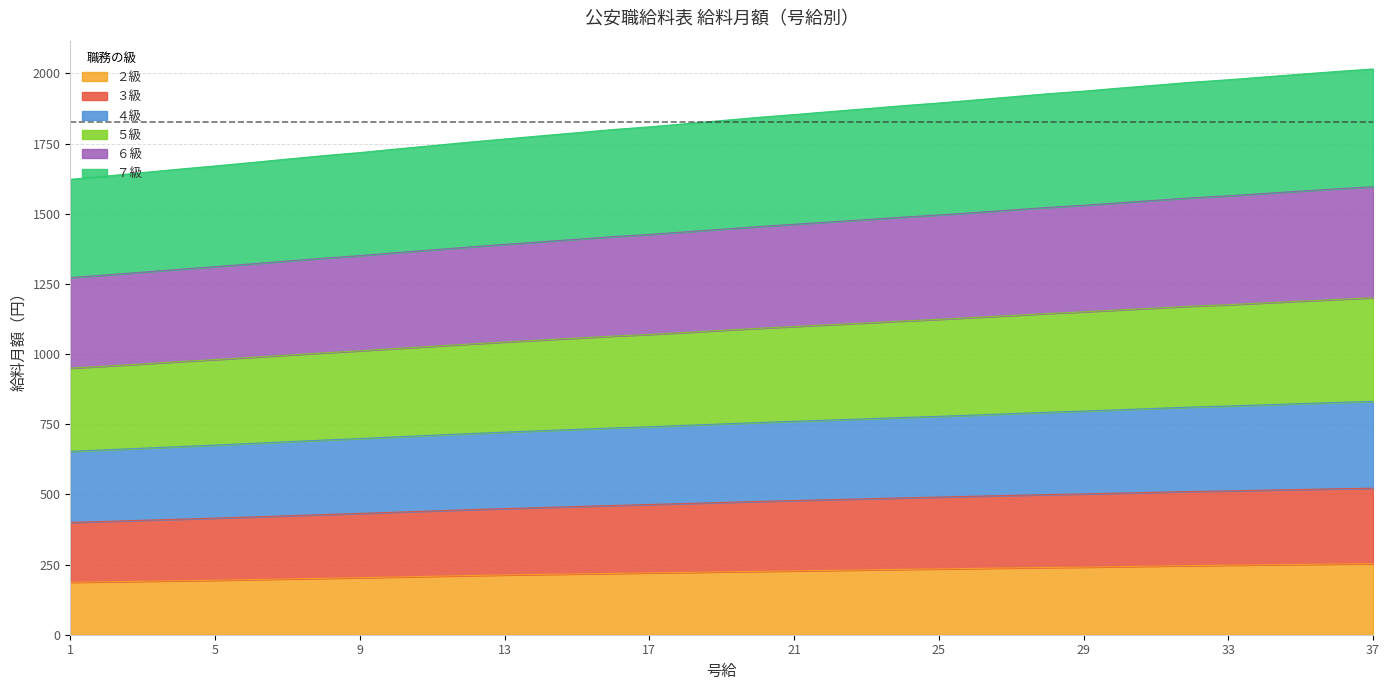

True or false: ７級 and ５級 intersect in this chart.

False